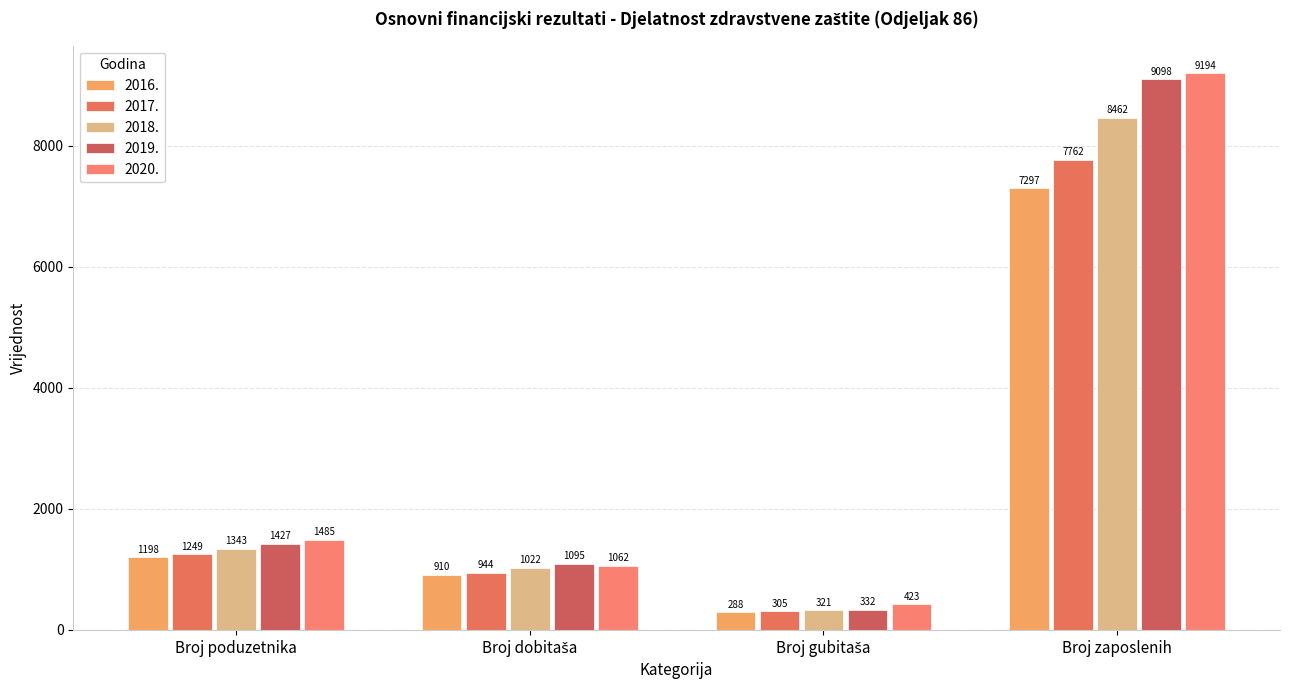

Reading left to right, extract all data points from this chart.

2016.: 1198	910	288	7297
2017.: 1249	944	305	7762
2018.: 1343	1022	321	8462
2019.: 1427	1095	332	9098
2020.: 1485	1062	423	9194